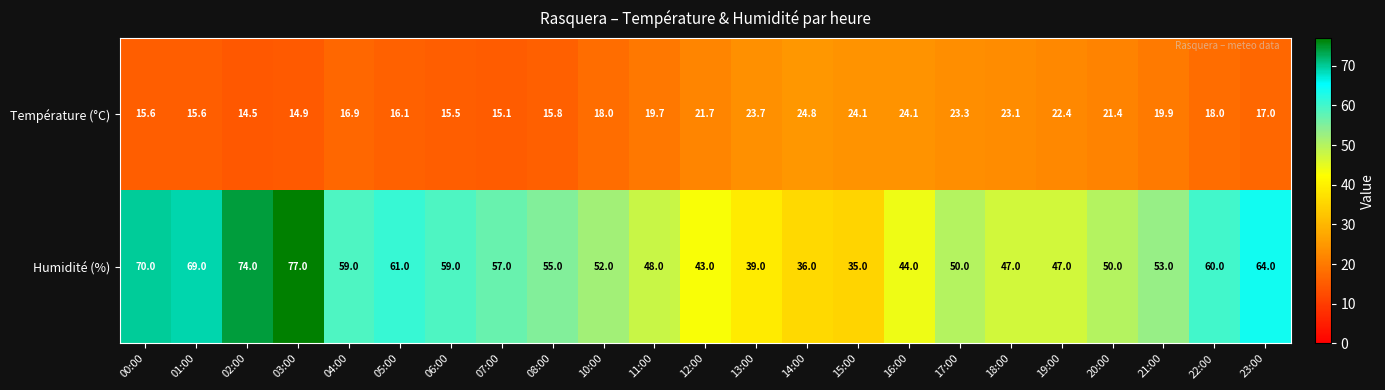

List the series in order of their overall mean, lowest first.

Température (°C), Humidité (%)